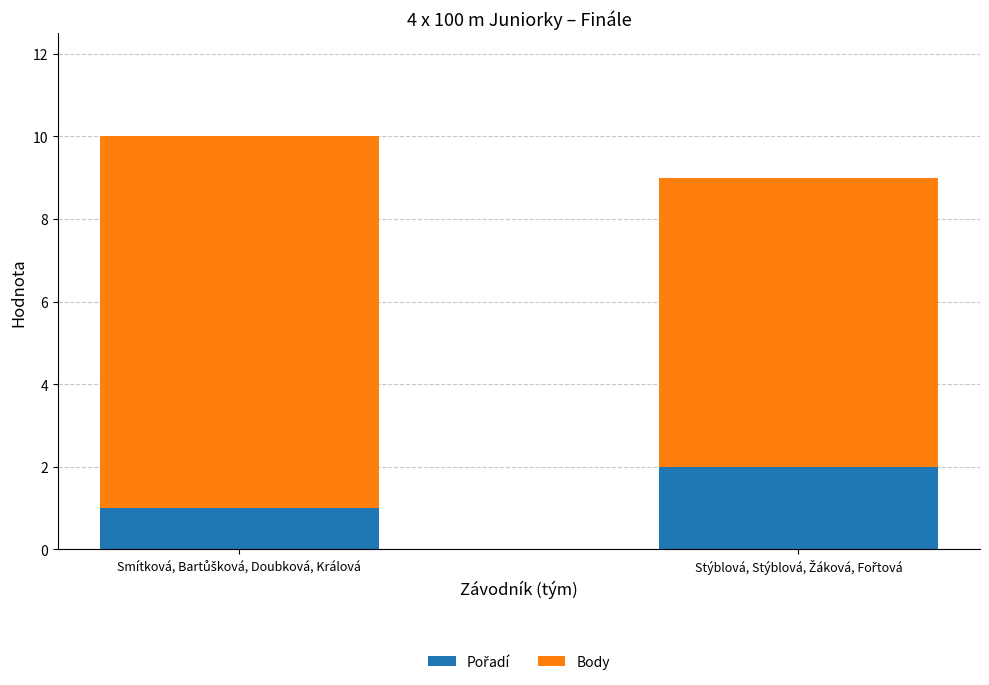

True or false: Body has a value of 7 at Stýblová, Stýblová, Žáková, Fořtová.

True